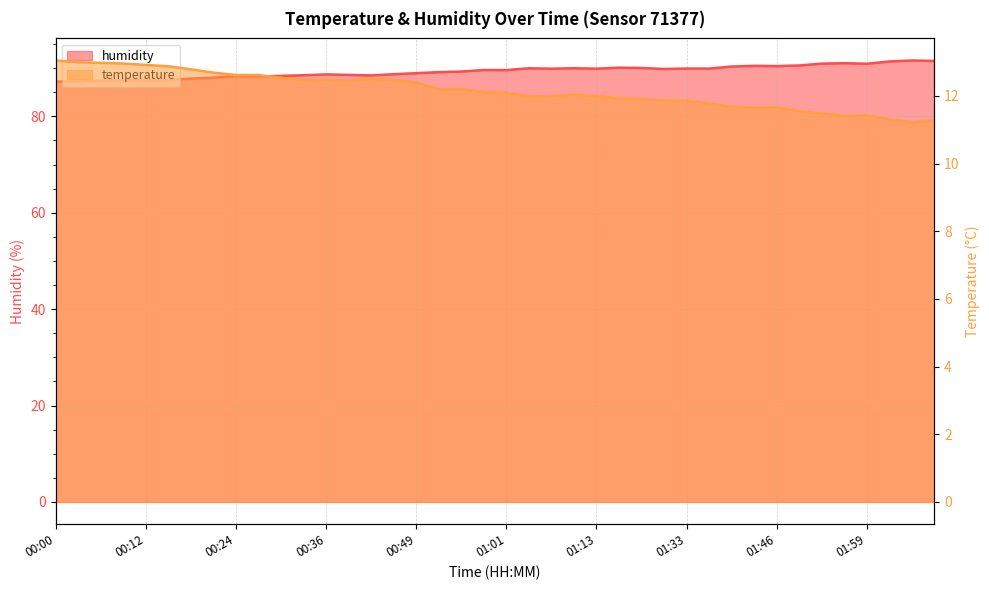

At how many categories does at least one series exceed 35?

40